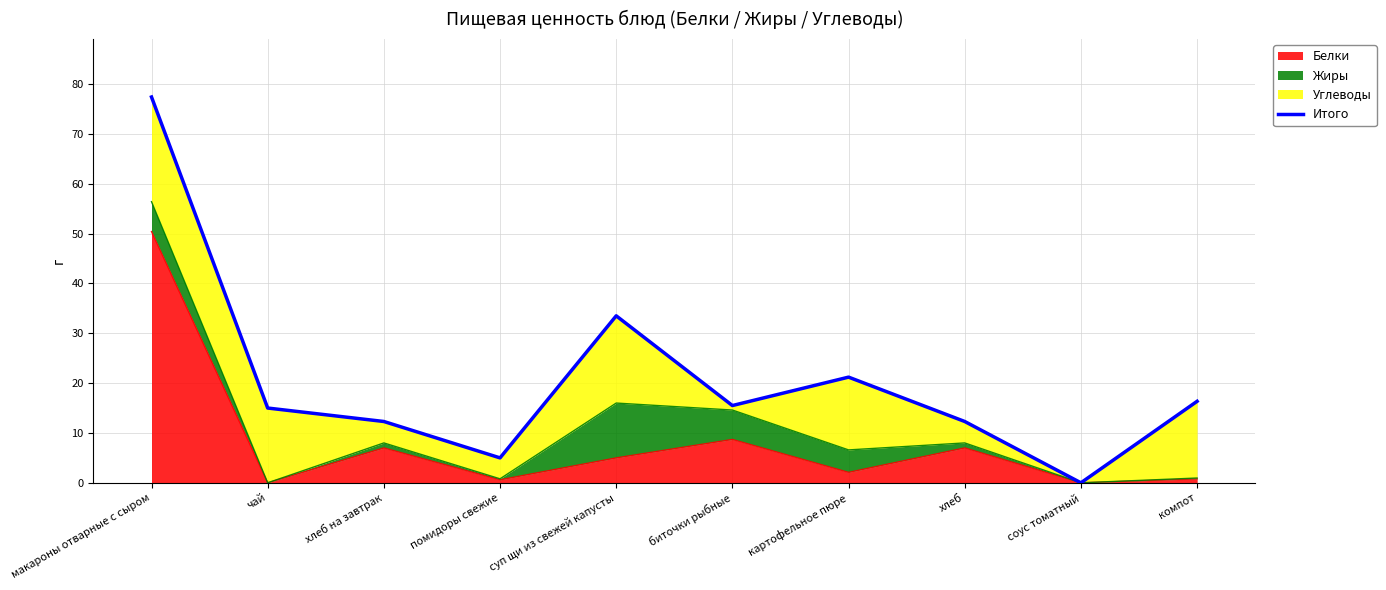

Which category has the highest value across all series?

макароны отварные с сыром